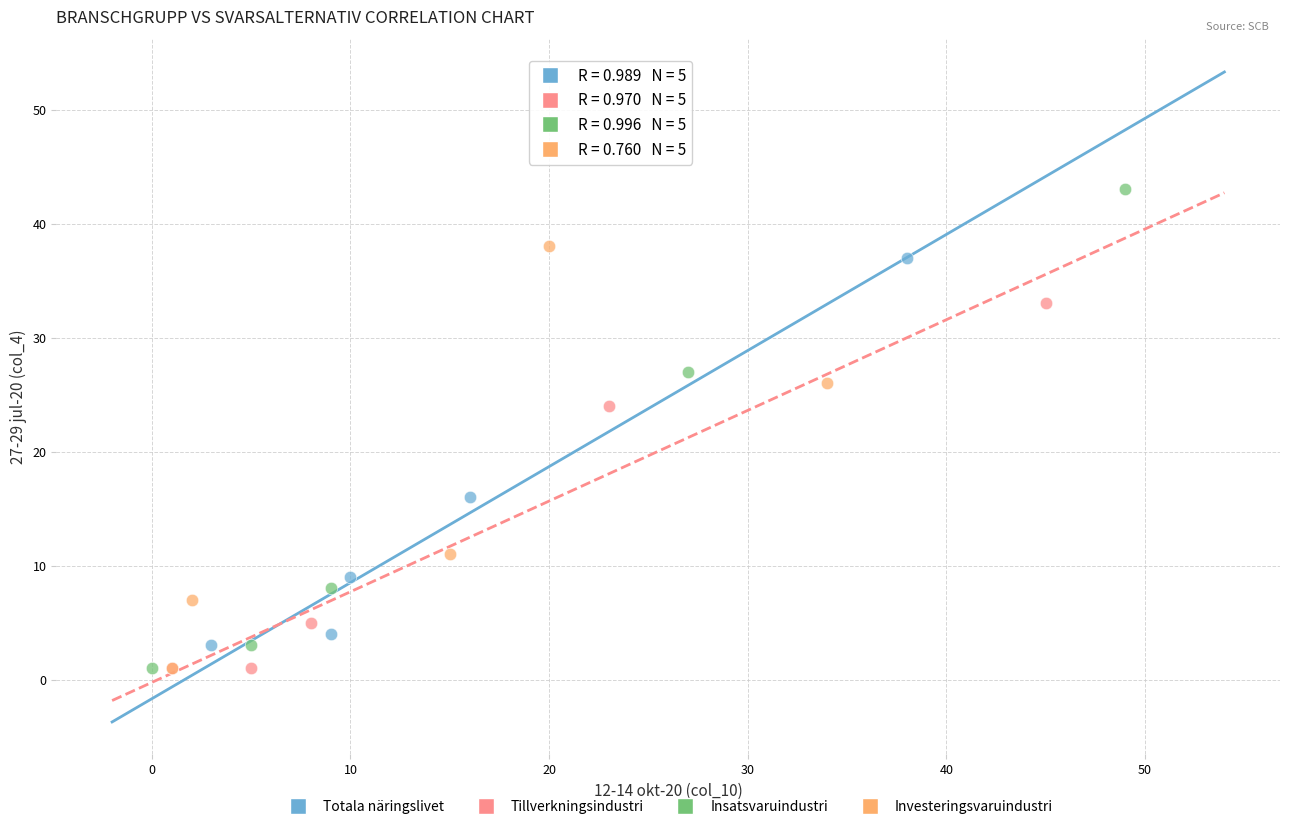

Which series has the widest spread of Y values?

Insatsvaruindustri